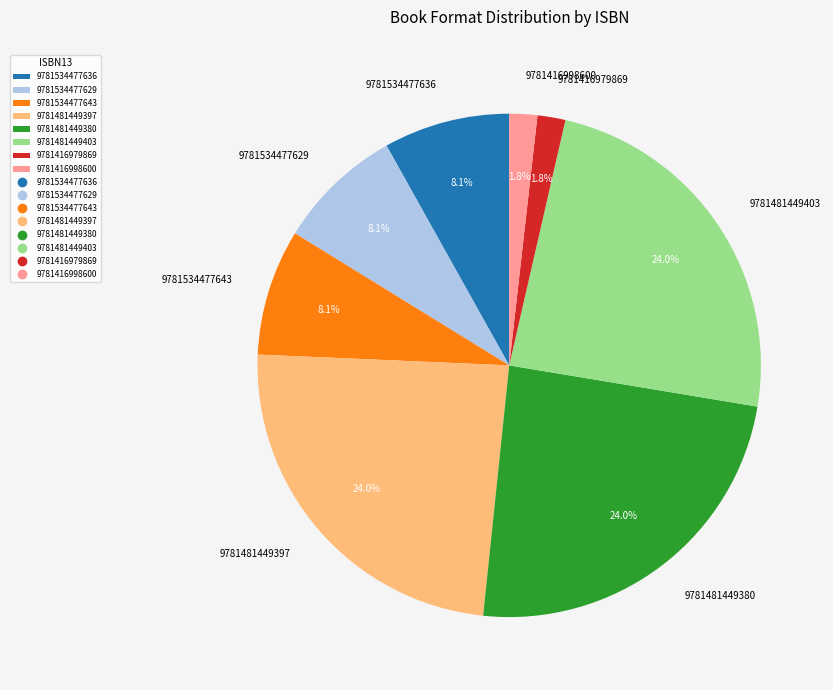

What percentage is the 9781481449403 slice, to the nearest percent?

24%